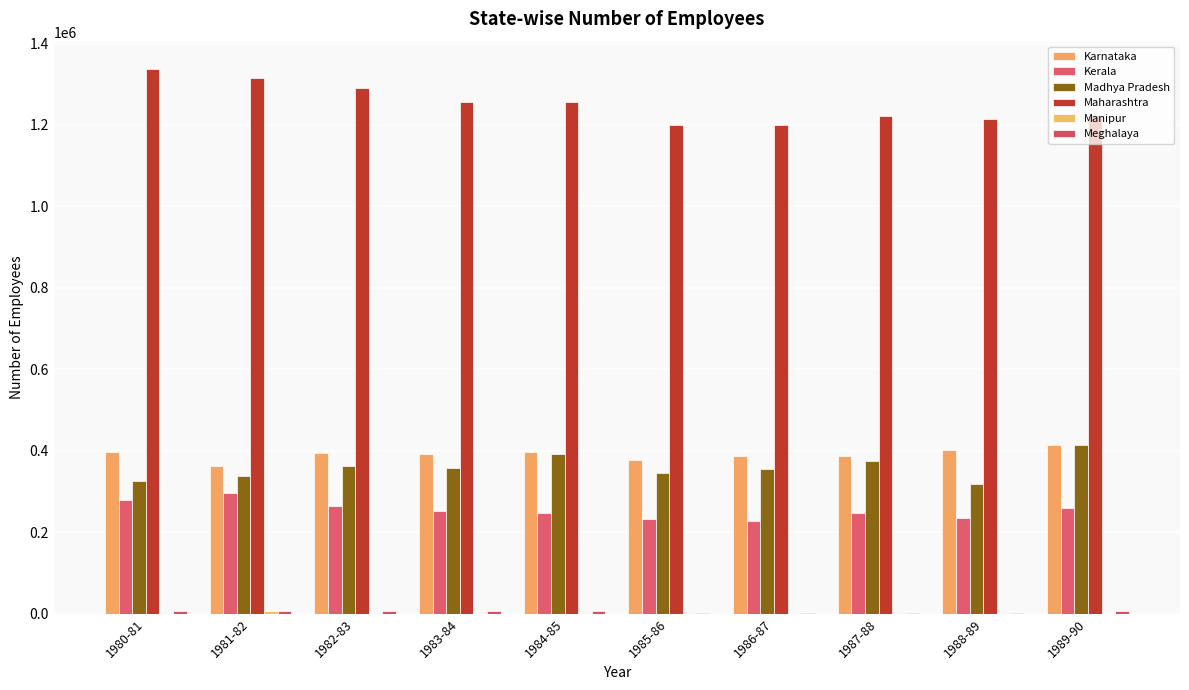

What is the minimum value shown in the chart?

356